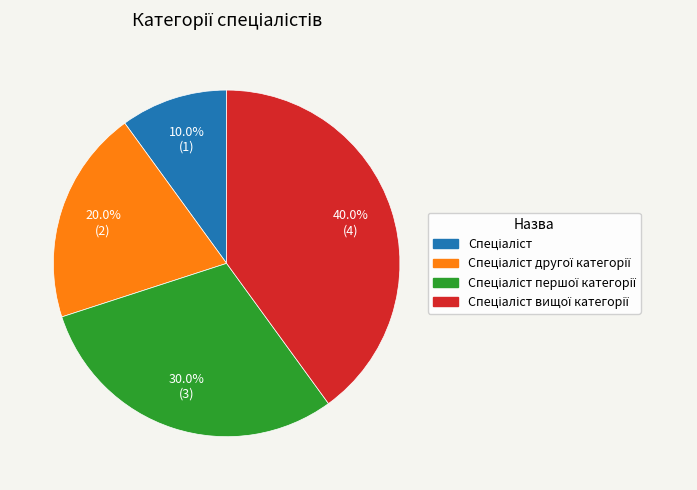

Is there any slice that represents more than half of the pie?

No